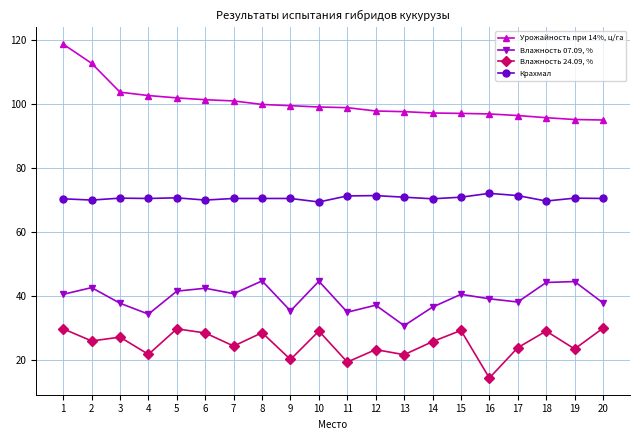

List the series in order of their peak value, highest first.

Урожайность при 14%, ц/га, Крахмал, Влажность 07.09, %, Влажность 24.09, %